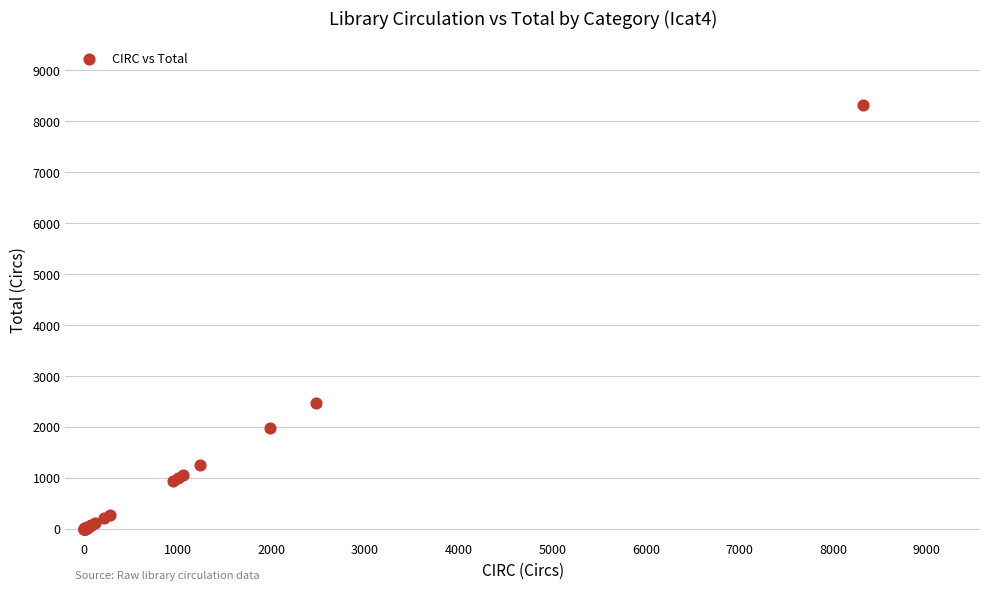

What Y value in the scatter plot is closest to 4165?

2479